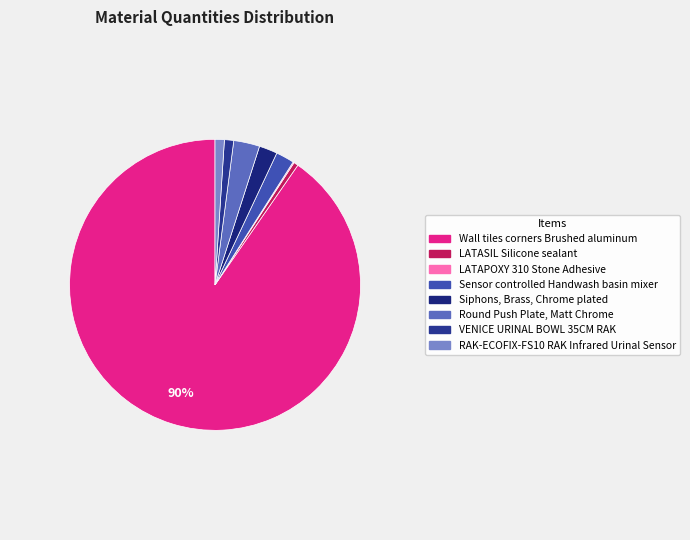

Rank the categories by value from lowest to highest.

LATAPOXY 310 Stone Adhesive, LATASIL Silicone sealant, VENICE URINAL BOWL 35CM RAK, RAK-ECOFIX-FS10 RAK Infrared Urinal Sensor, Sensor controlled Handwash basin mixer, Siphons, Brass, Chrome plated, Round Push Plate, Matt Chrome, Wall tiles corners Brushed aluminum